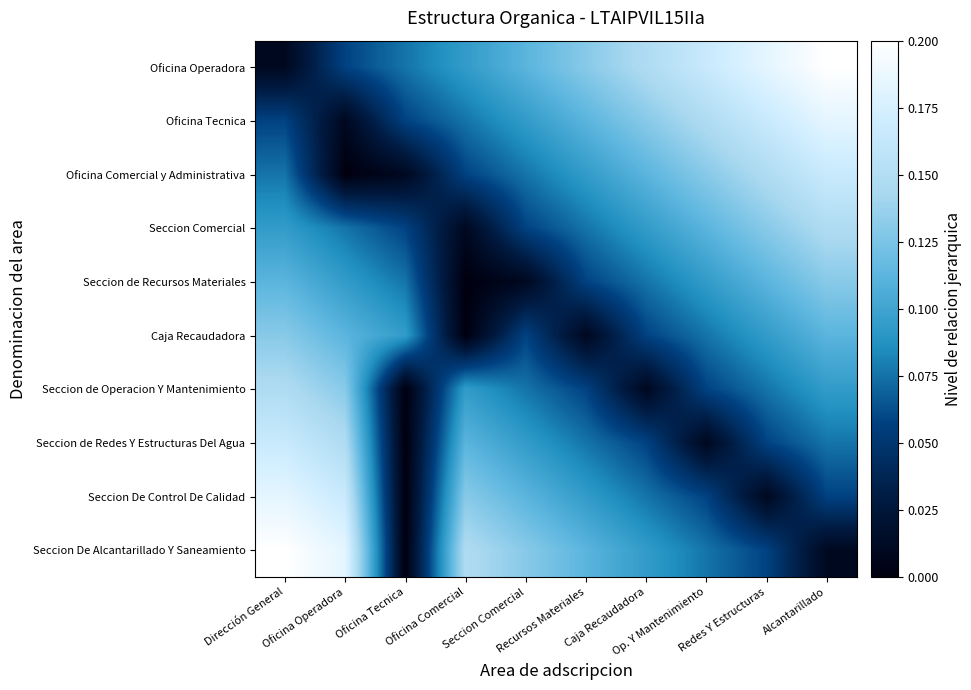

Rank the series by their maximum value, from lowest to highest.

Seccion de Recursos Materiales, Caja Recaudadora, Seccion Comercial, Seccion de Operacion Y Mantenimiento, Oficina Comercial y Administrativa, Seccion de Redes Y Estructuras Del Agua, Oficina Tecnica, Seccion De Control De Calidad, Oficina Operadora, Seccion De Alcantarillado Y Saneamiento